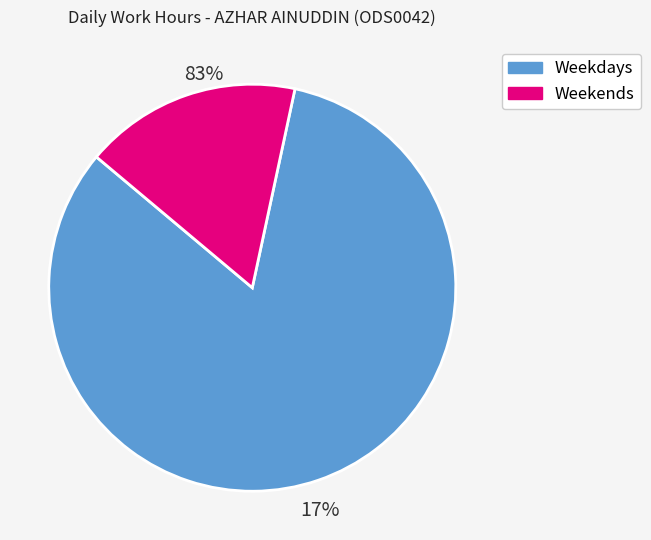

True or false: Thu 18 accounts for 1% of the total.

False